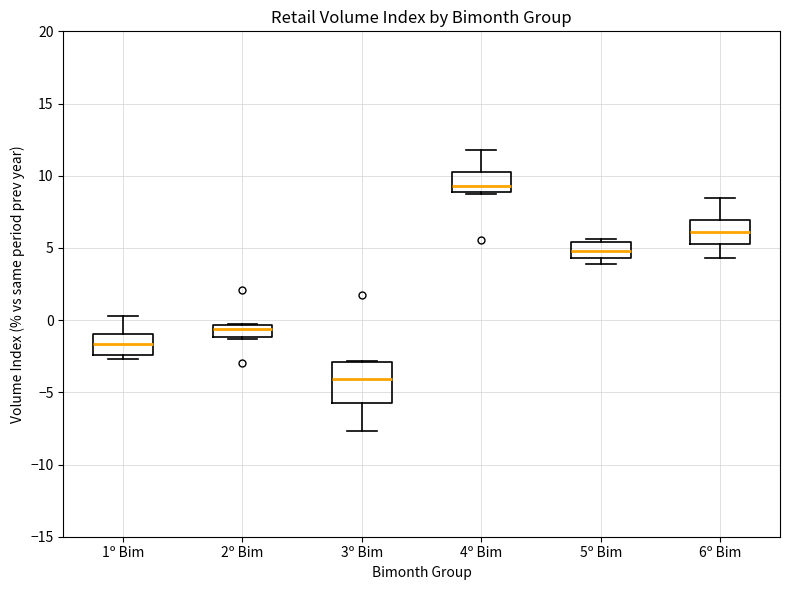

Reading left to right, read every box against the y-axis: the position of its median line, the range the box covers, and the ends of its whiskers. The values are not printed on the chart, so give them approximately, as read against the axis.

1º Bim: median -1.5, box -2.5 to -1.0, whiskers -2.5 (just below the box's lower edge) to 0.5
2º Bim: median -0.5 (inside the box), box -1.0 to -0.5, whiskers -1.5 to -0.5
3º Bim: median -4.0, box -6.0 to -3.0, whiskers -7.5 to -3.0
4º Bim: median 9.5, box 9.0 to 10.5, whiskers 9.0 to 12.0
5º Bim: median 5.0, box 4.5 to 5.5, whiskers 4.0 to 5.5 (just above the box's upper edge)
6º Bim: median 6.0, box 5.5 to 7.0, whiskers 4.5 to 8.5